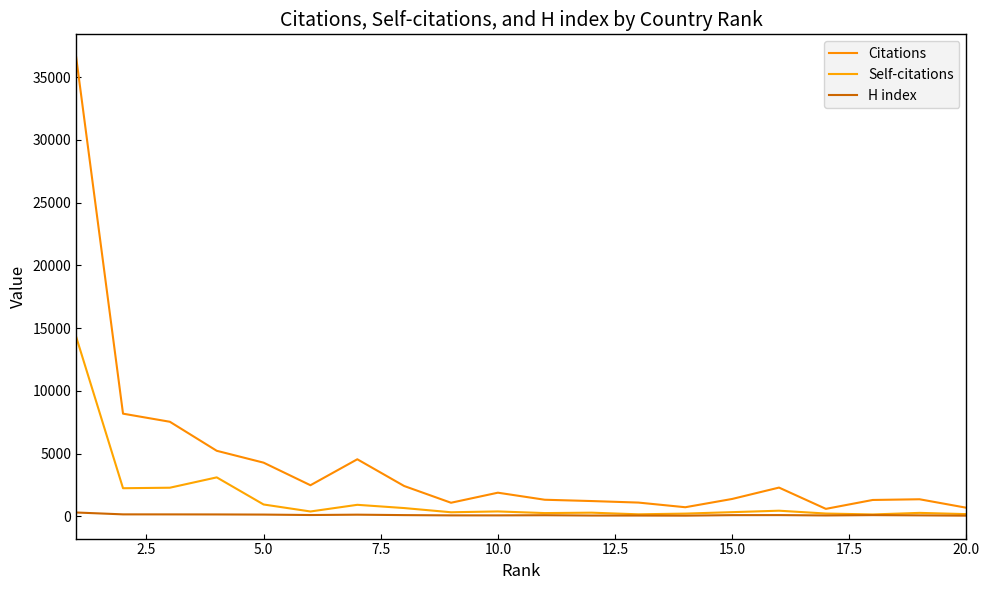

How many lines are shown in the chart?

3